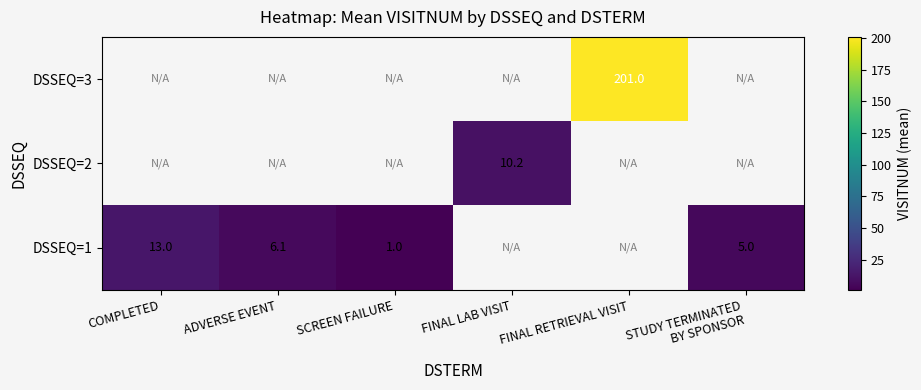

The value of DSSEQ=1 at COMPLETED is 13.0. True or false?

True